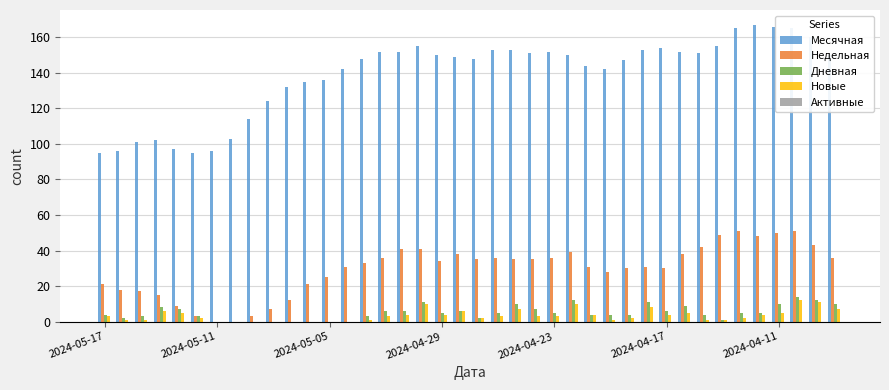

What is the greatest value displayed?

167